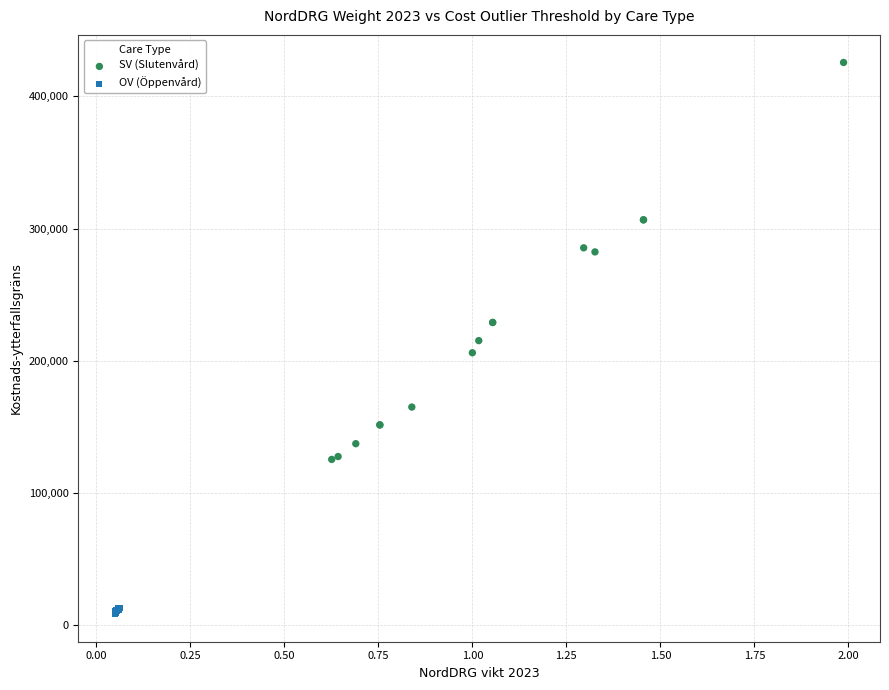

Which series contains the lowest Y value?

OV (Öppenvård)